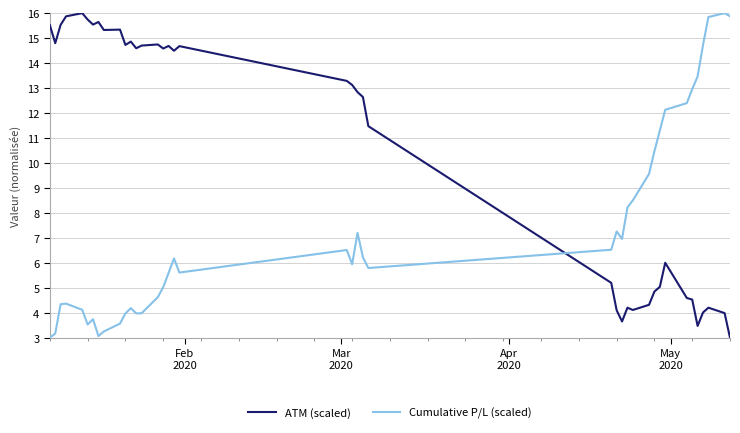

What is the highest value of the ATM (scaled) series?

16.0